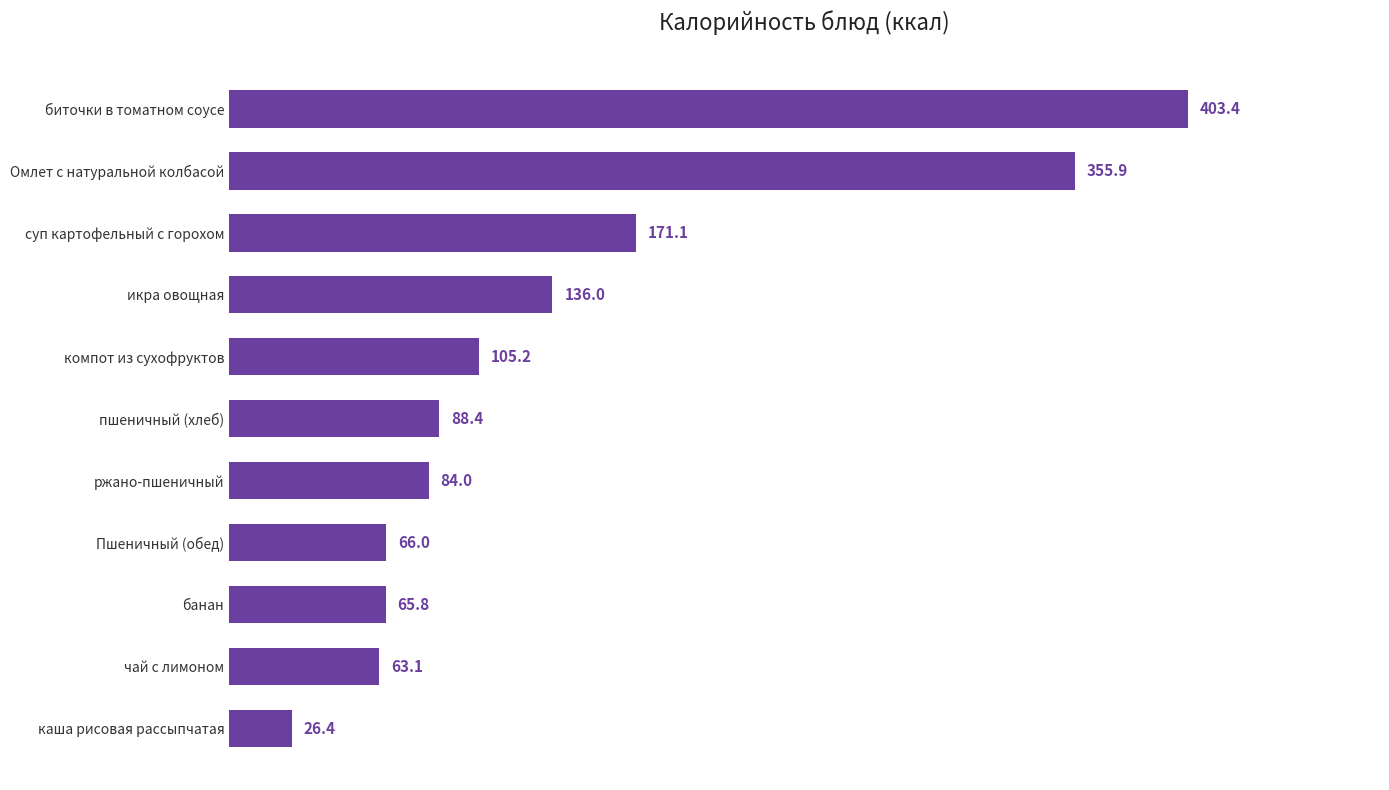

How many bars are there in total?

11